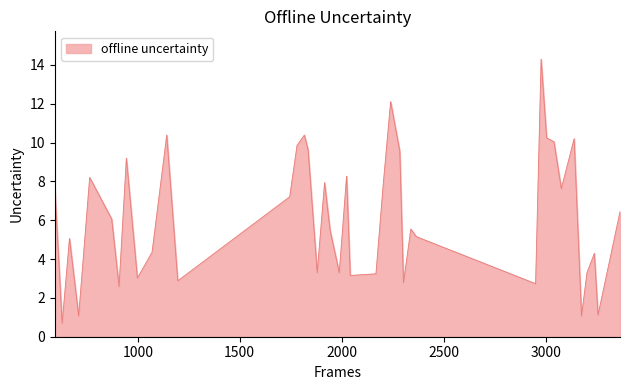

What is the maximum value shown in the chart?

14.3